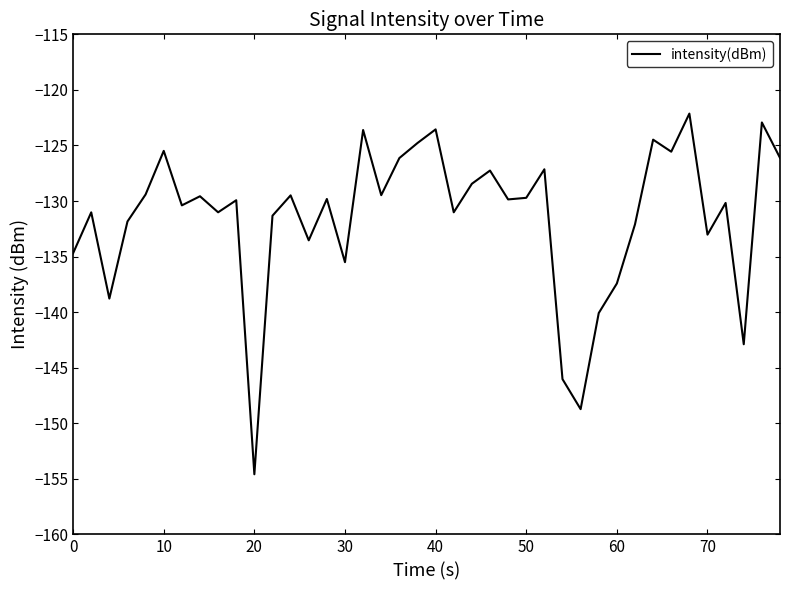

What is the difference between the maximum and minimum values?

32.5